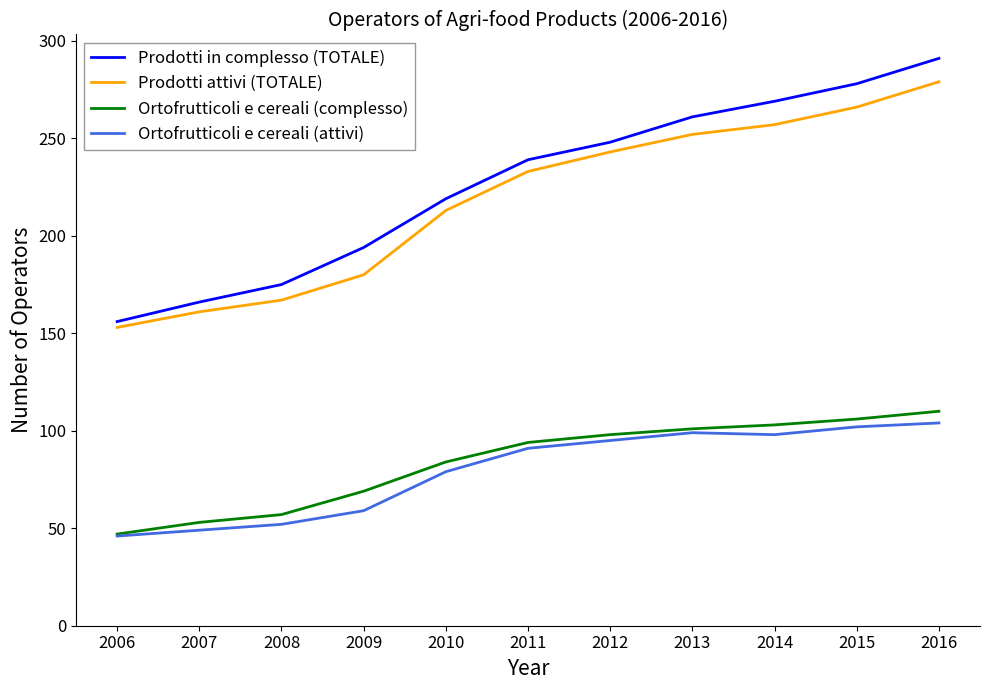

What is the maximum value shown in the chart?

291